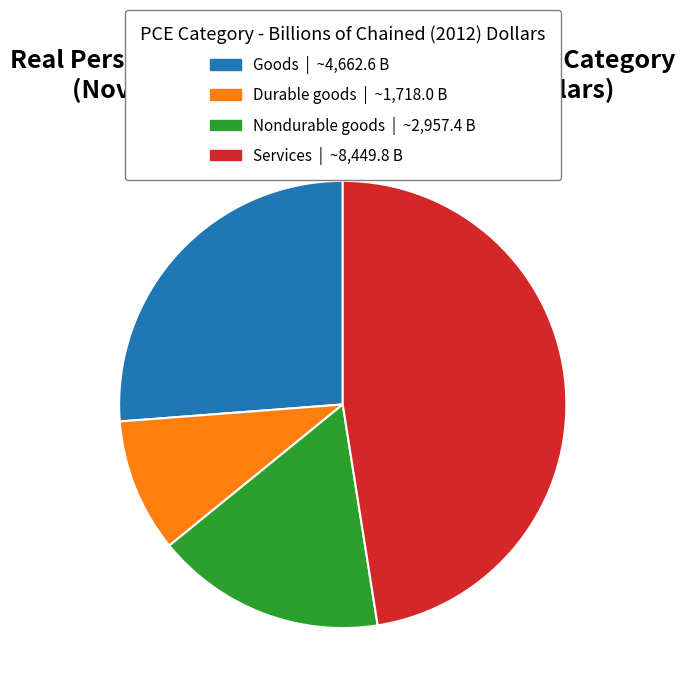

Is there a majority slice in this chart?

No